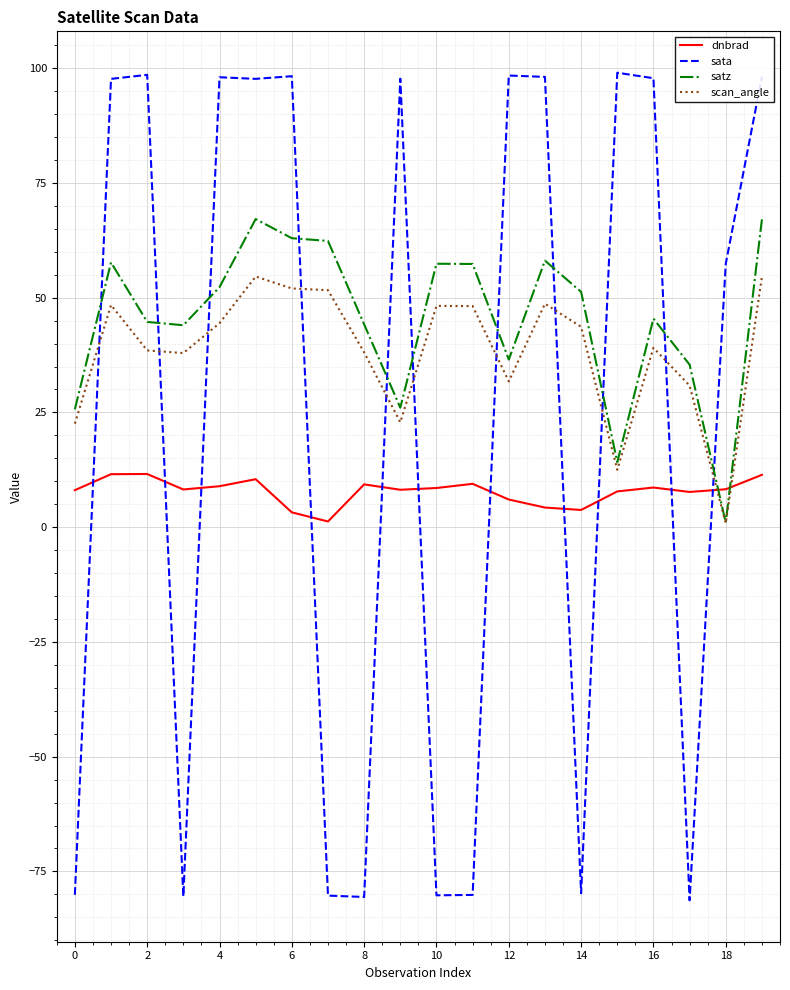

Is this an area chart (filled region under the line)?

No